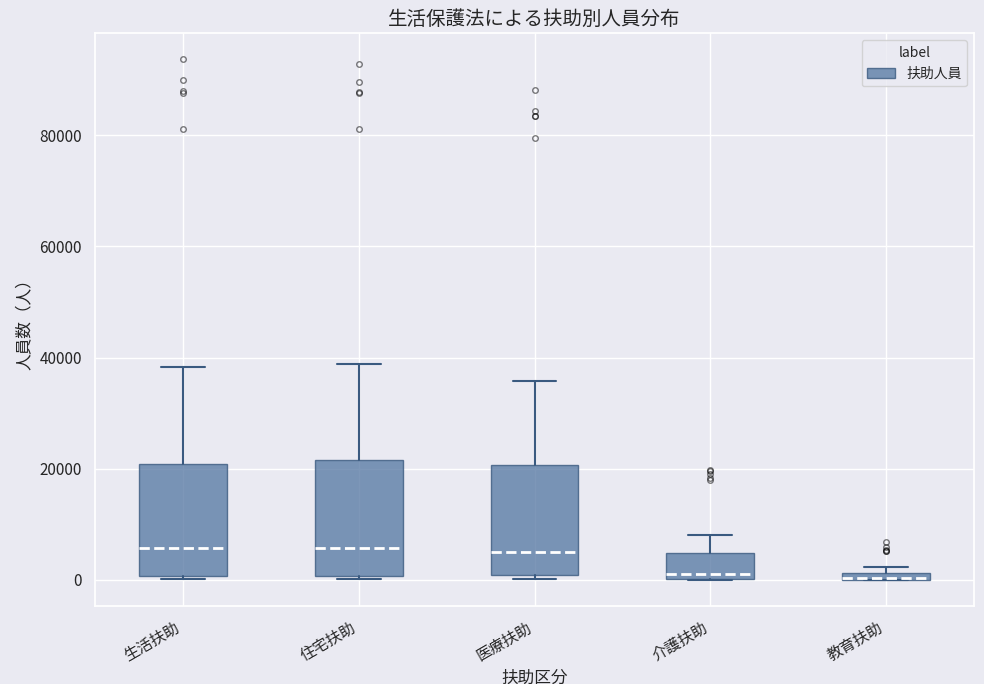

Where does the upper whisker of the box for 医療扶助 end on the y-axis? The values are not printed on the chart, so give them approximately, as read against the axis.

36000